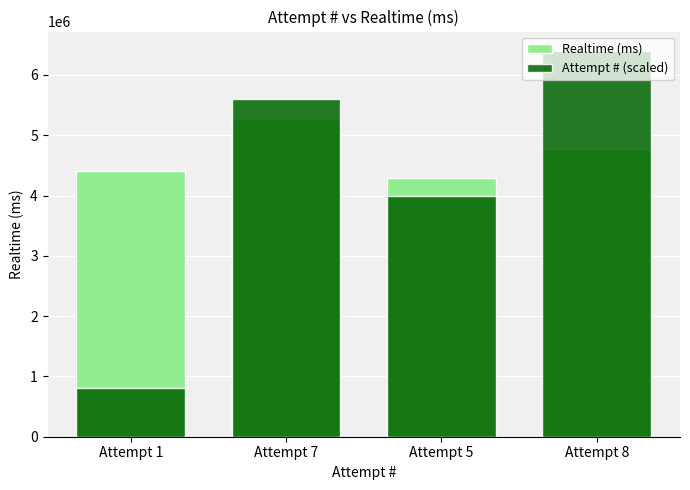

At which category is the sum across all series the highest?

Attempt 8